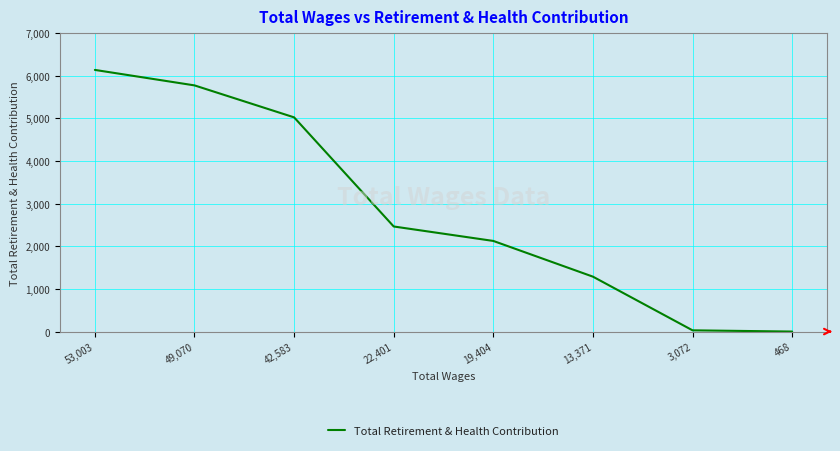

Where is the data nearest to the value 3069?

22,401